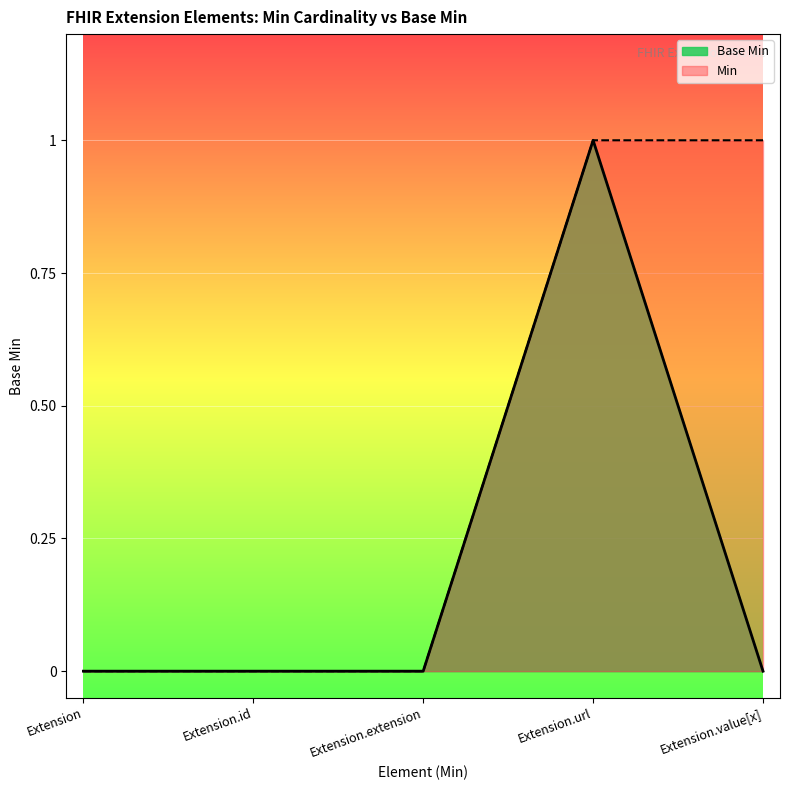

What is the label of the 5th point from the right?

Extension